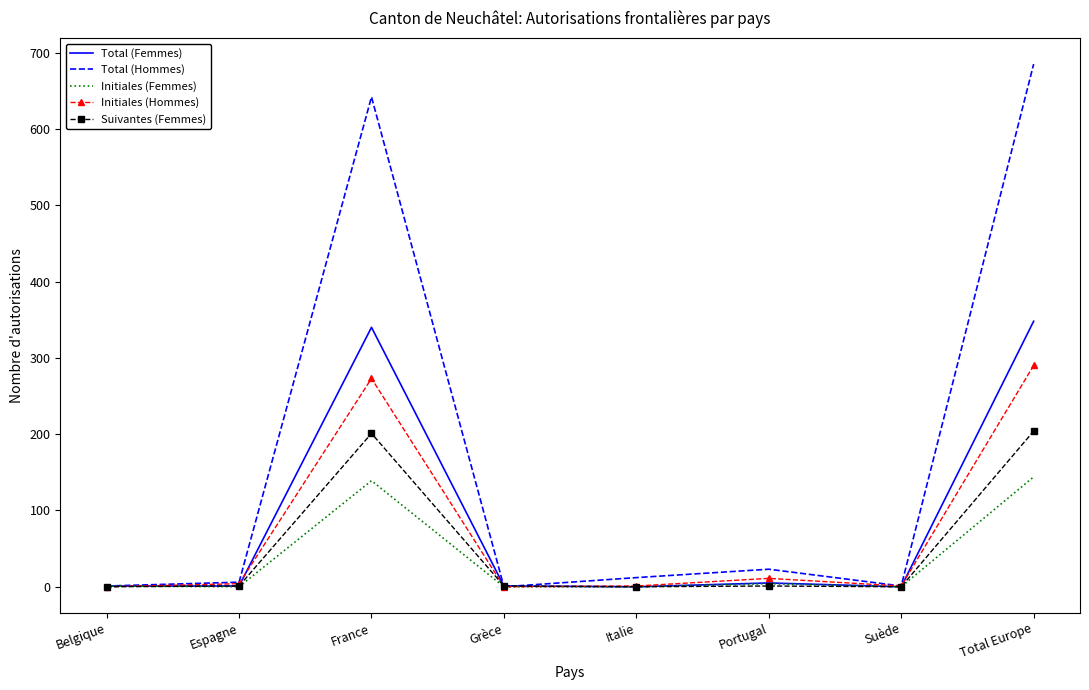

At how many categories does at least one series exceed 508?

2